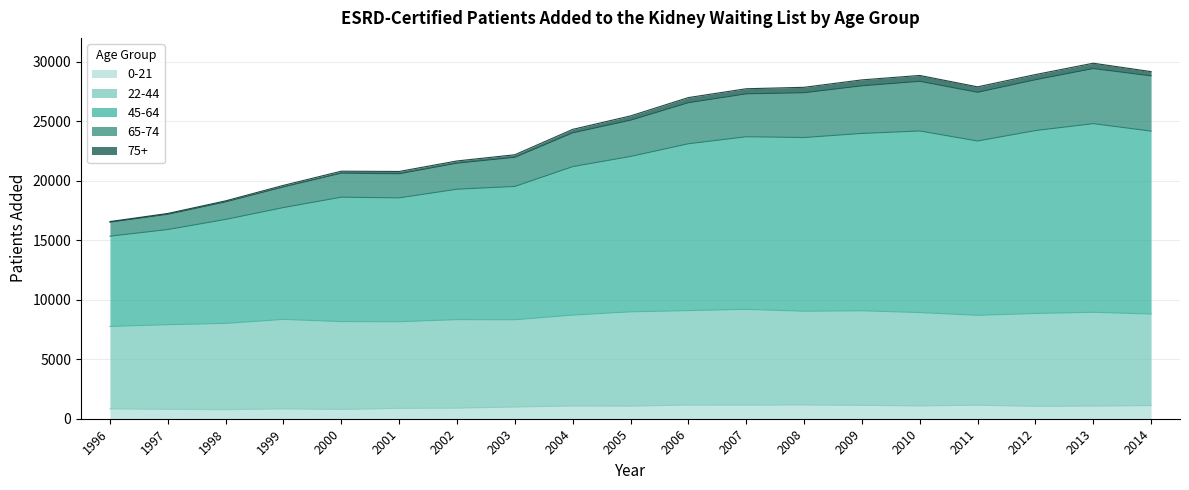

True or false: 22-44 has more than 1 interior local peaks.

True